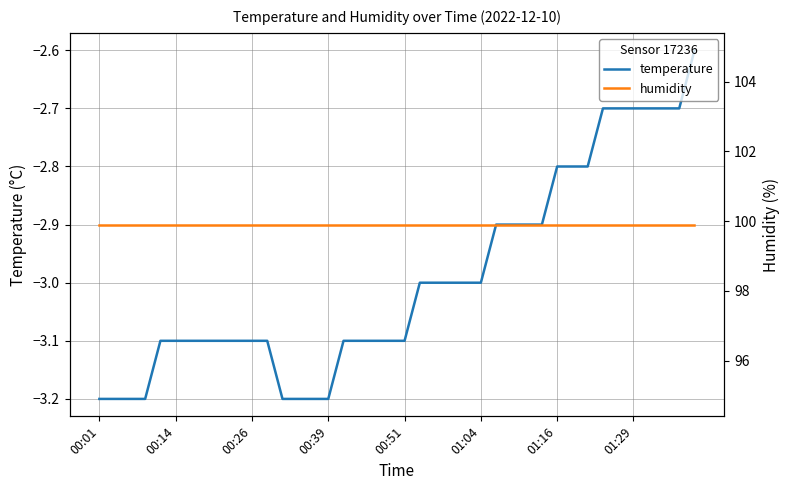

Which category has the highest value across all series?

00:01